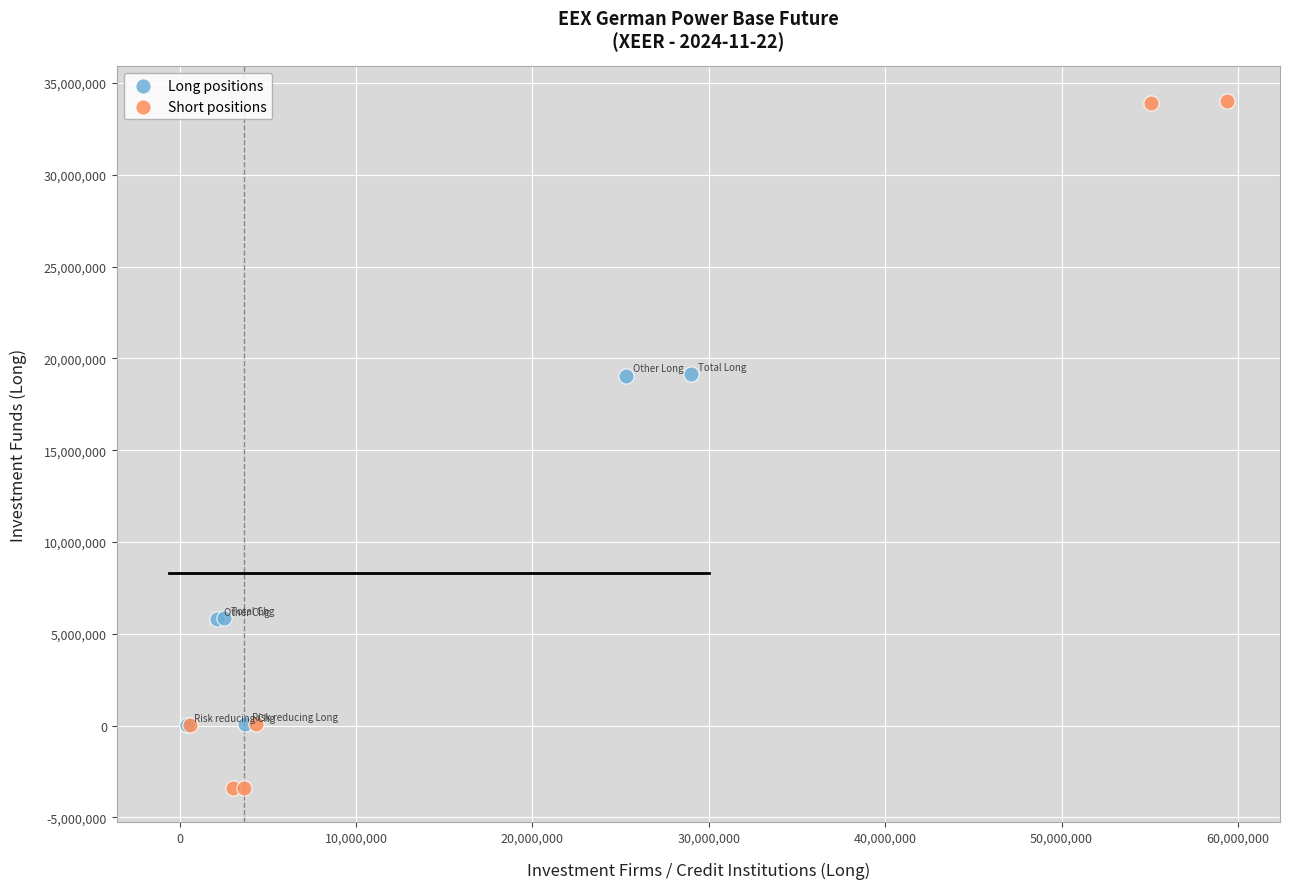

What are all the series names shown in the legend?

Long positions, Short positions